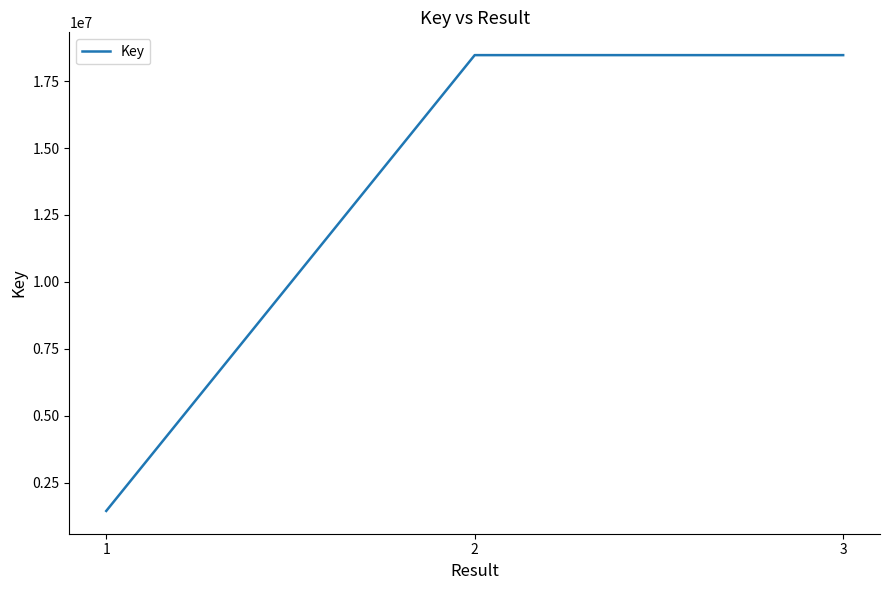

What is the minimum value shown in the chart?

1444897